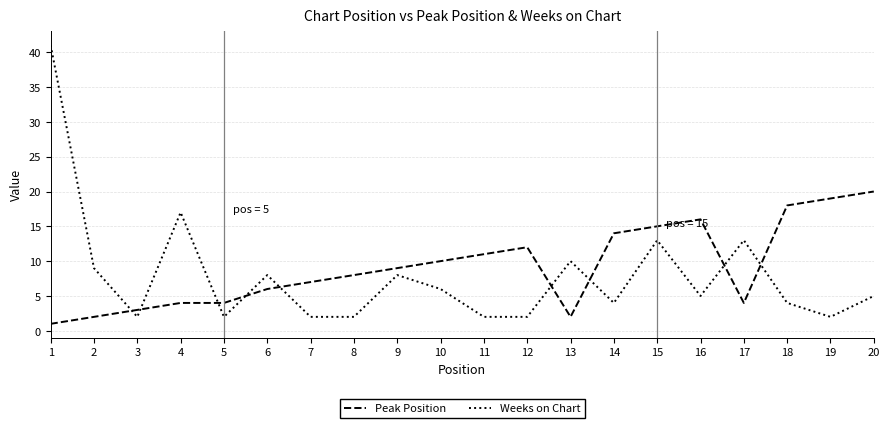

True or false: Weeks on Chart has a value of 19 at 15.

False